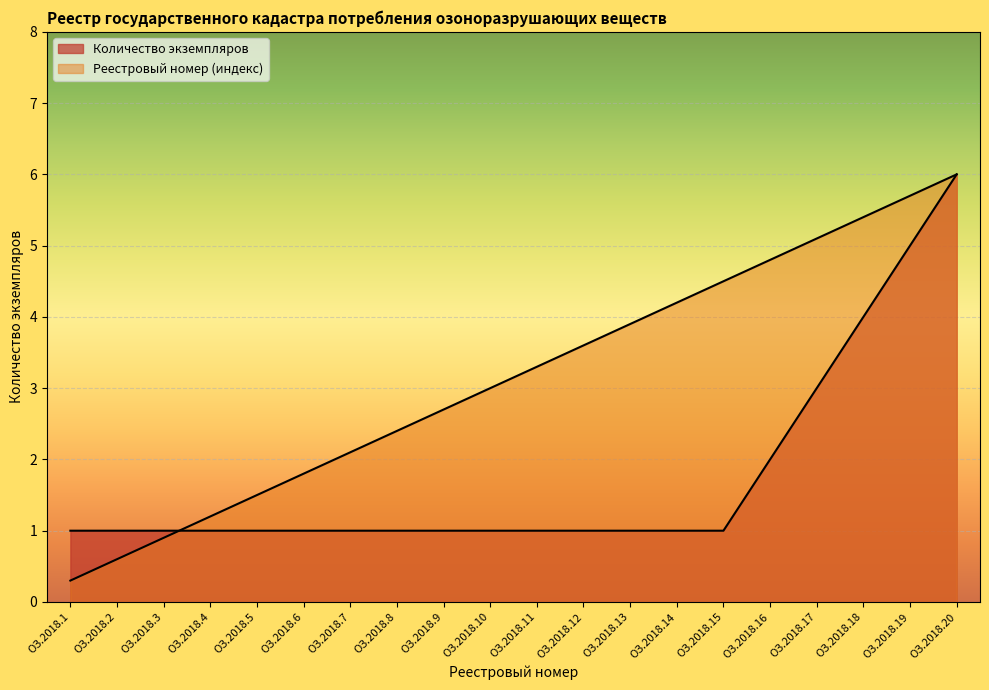

What are all the series names shown in the legend?

Количество экземпляров, Реестровый номер (индекс)